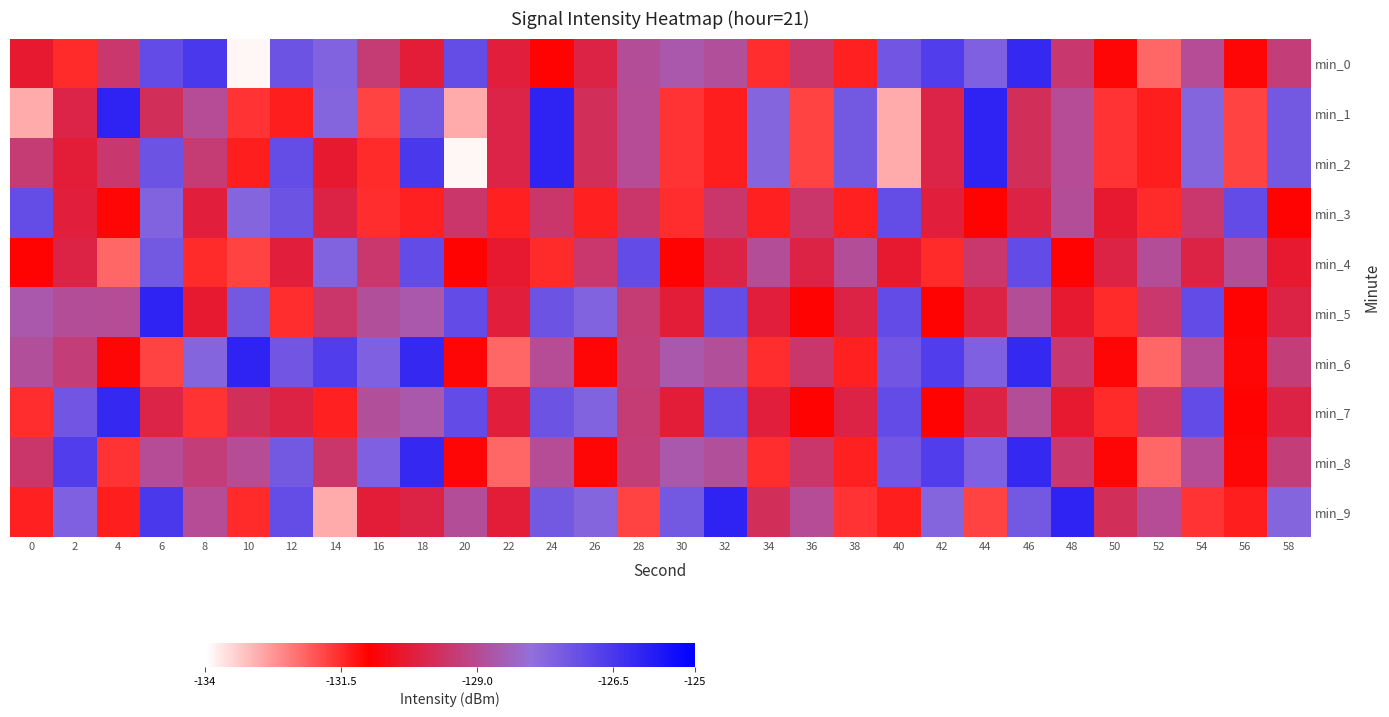

Count the number of data series in this chart.

10